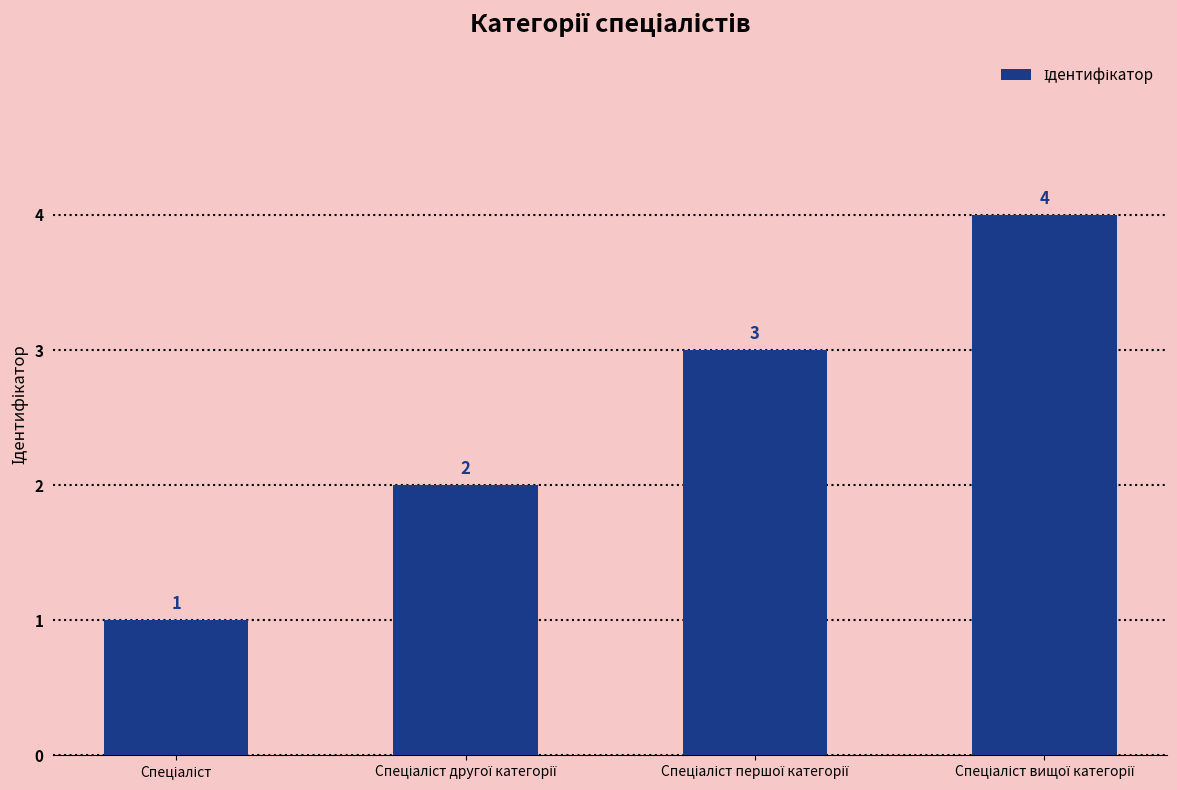

What is the value of the 3rd bar from the left?

3